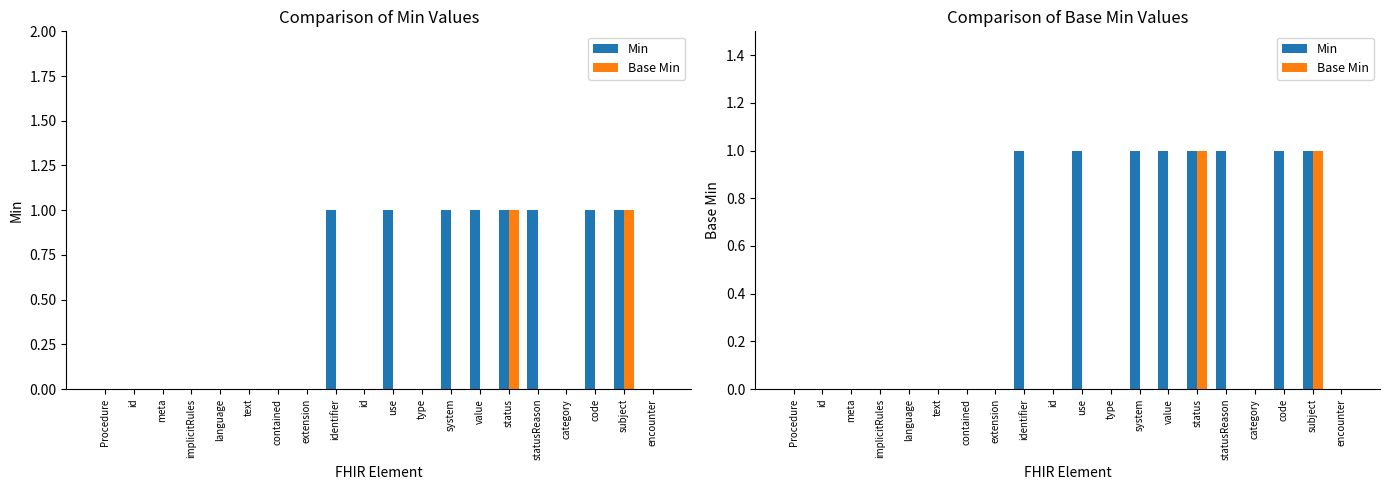

The value of Base Min at value is -1. True or false?

False